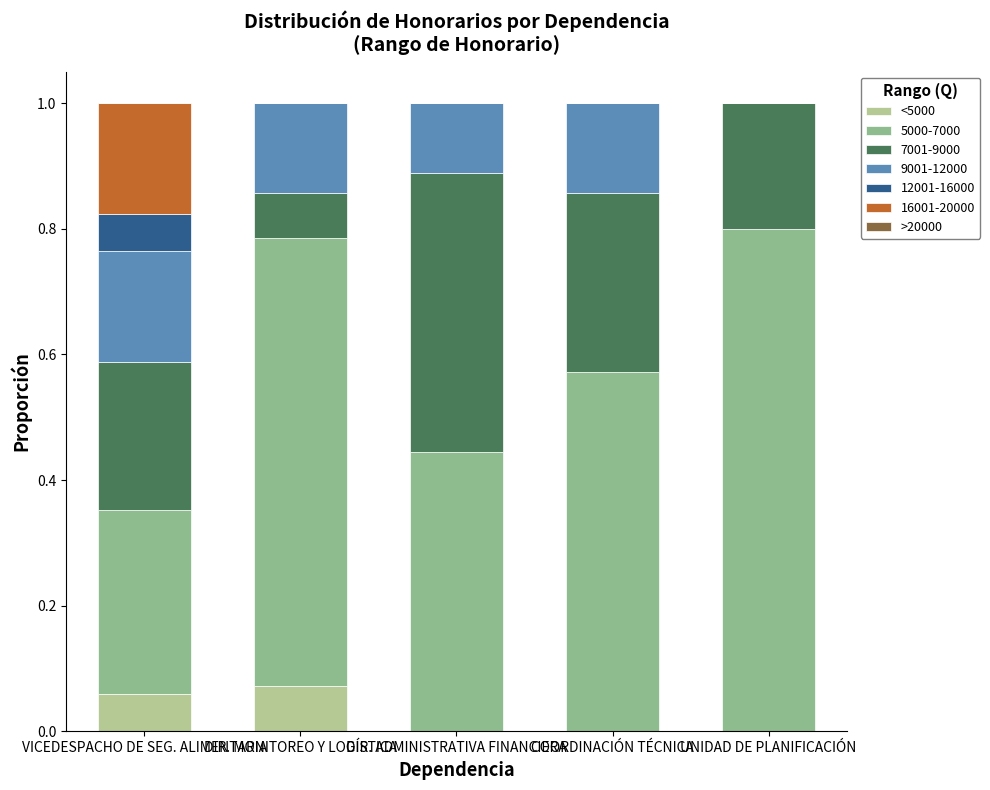

What is the total value across all series at DIR. MONITOREO Y LOGÍSTICA?

1.0